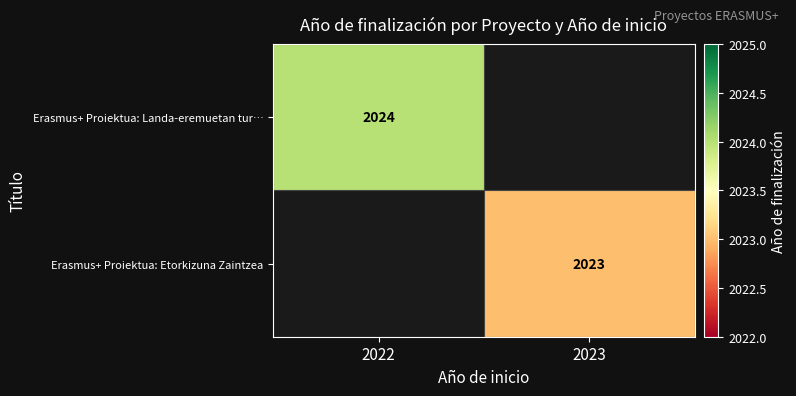

The Erasmus+ Proiektua: Landa-eremuetan tur… series shows 3083.7 at 2022. True or false?

False